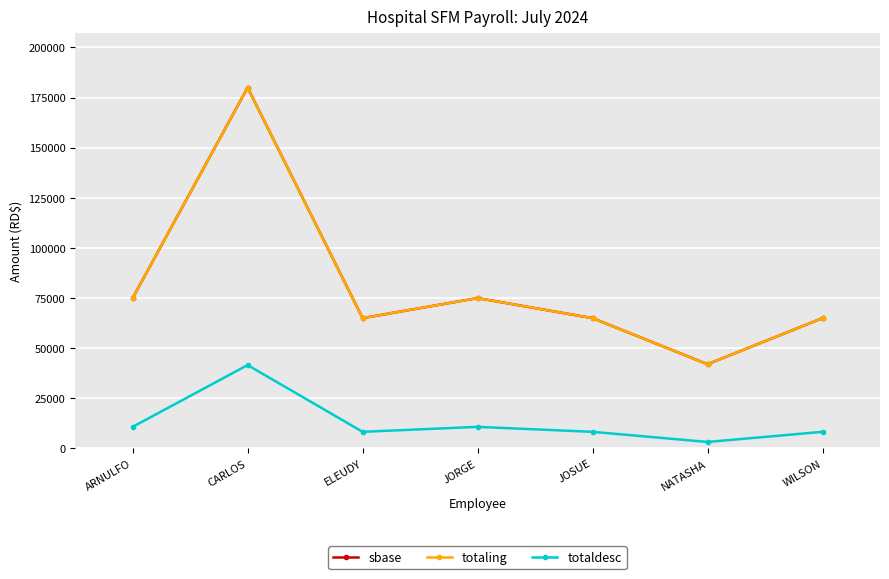

Where is totaling nearest to the value 111000?

ARNULFO